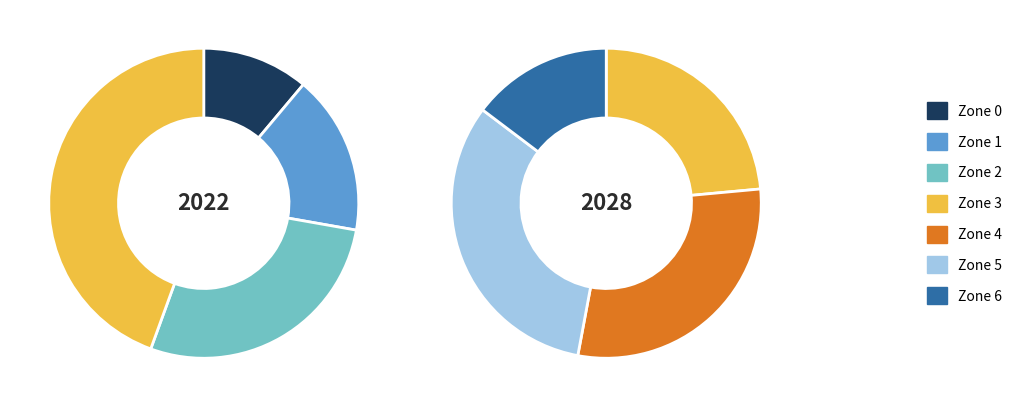

Which has a higher value, Zone 4 or Zone 5?

Zone 5